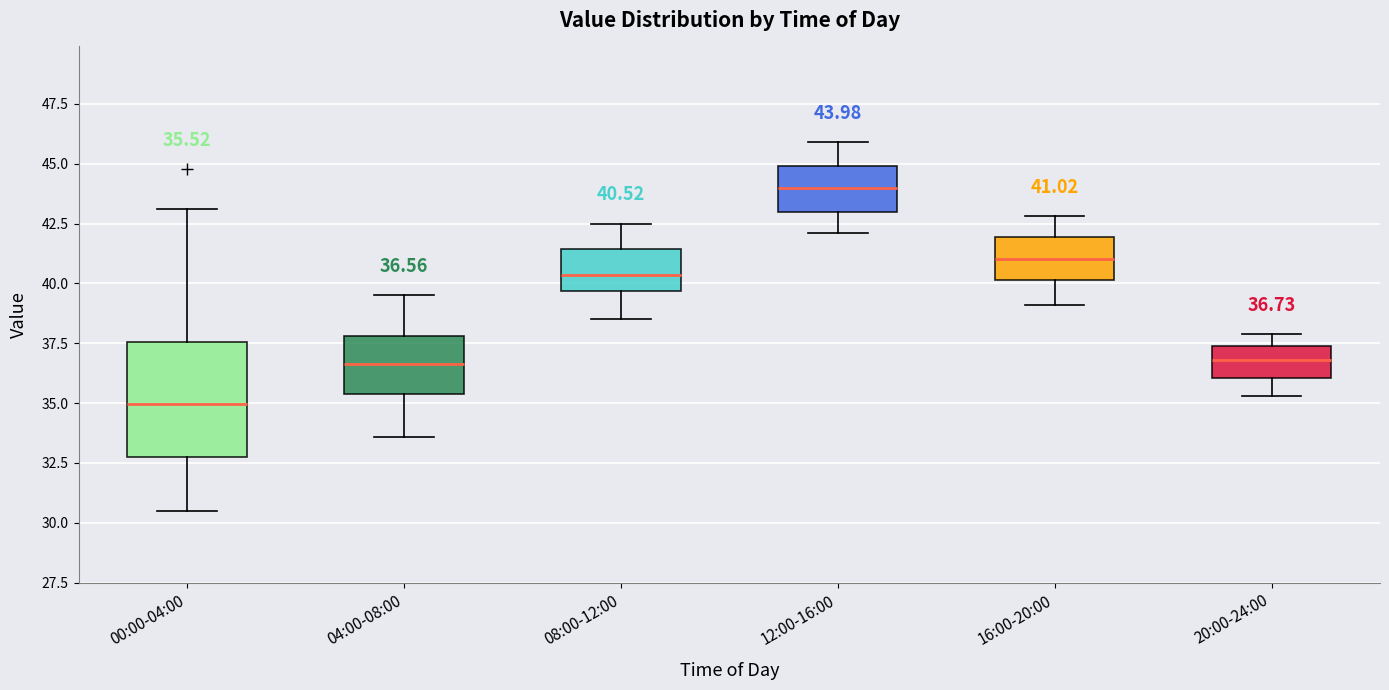

Which box's median line is the lowest?

00:00-04:00